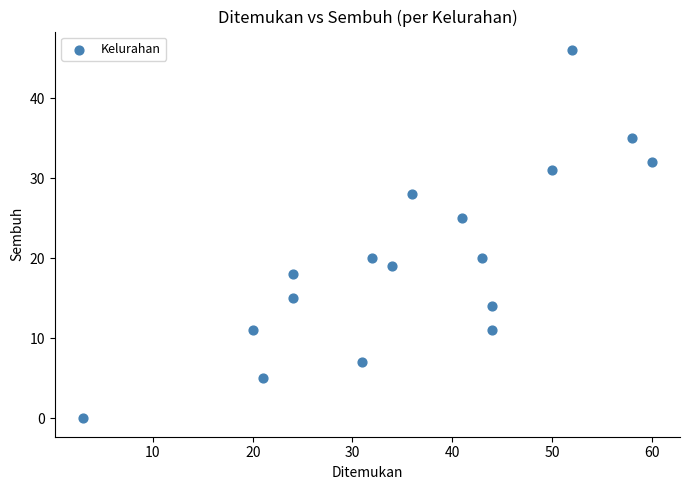

What Y value in the scatter plot is closest to 23?

25